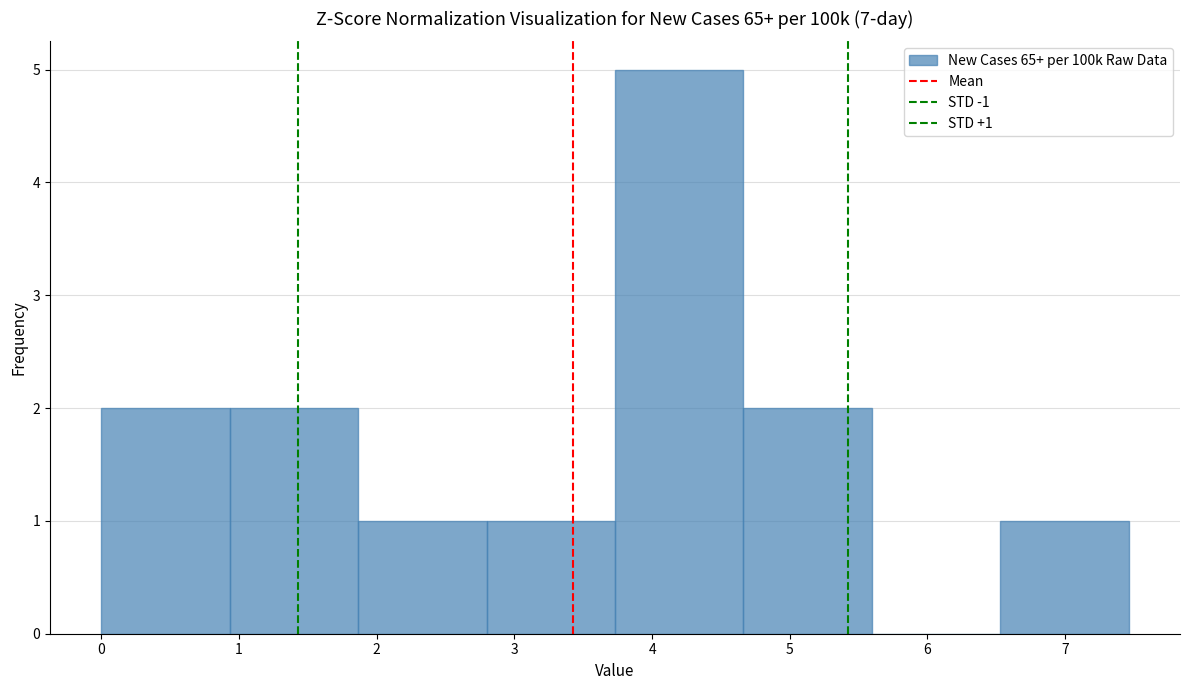

Which range on the x-axis has the tallest bar?

3.7 to 4.7